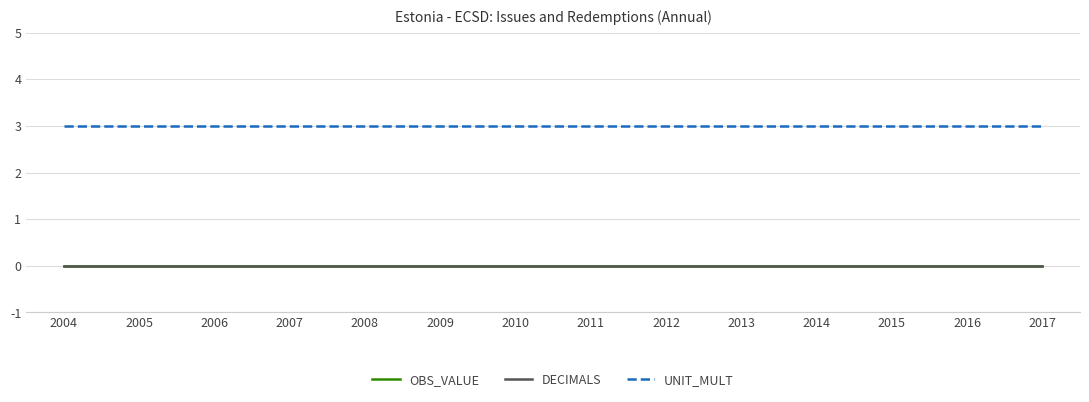

True or false: DECIMALS and UNIT_MULT intersect in this chart.

False